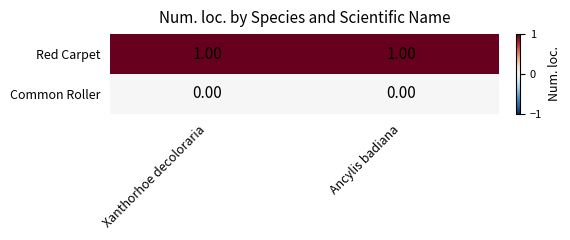

Which series has the largest total across all categories?

Red Carpet